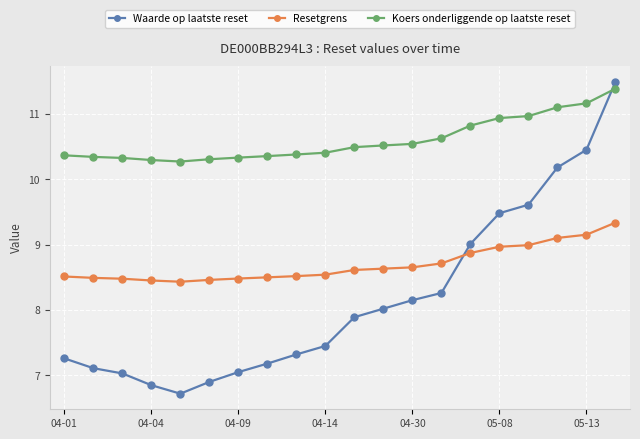

Which series has the widest spread of values?

Waarde op laatste reset